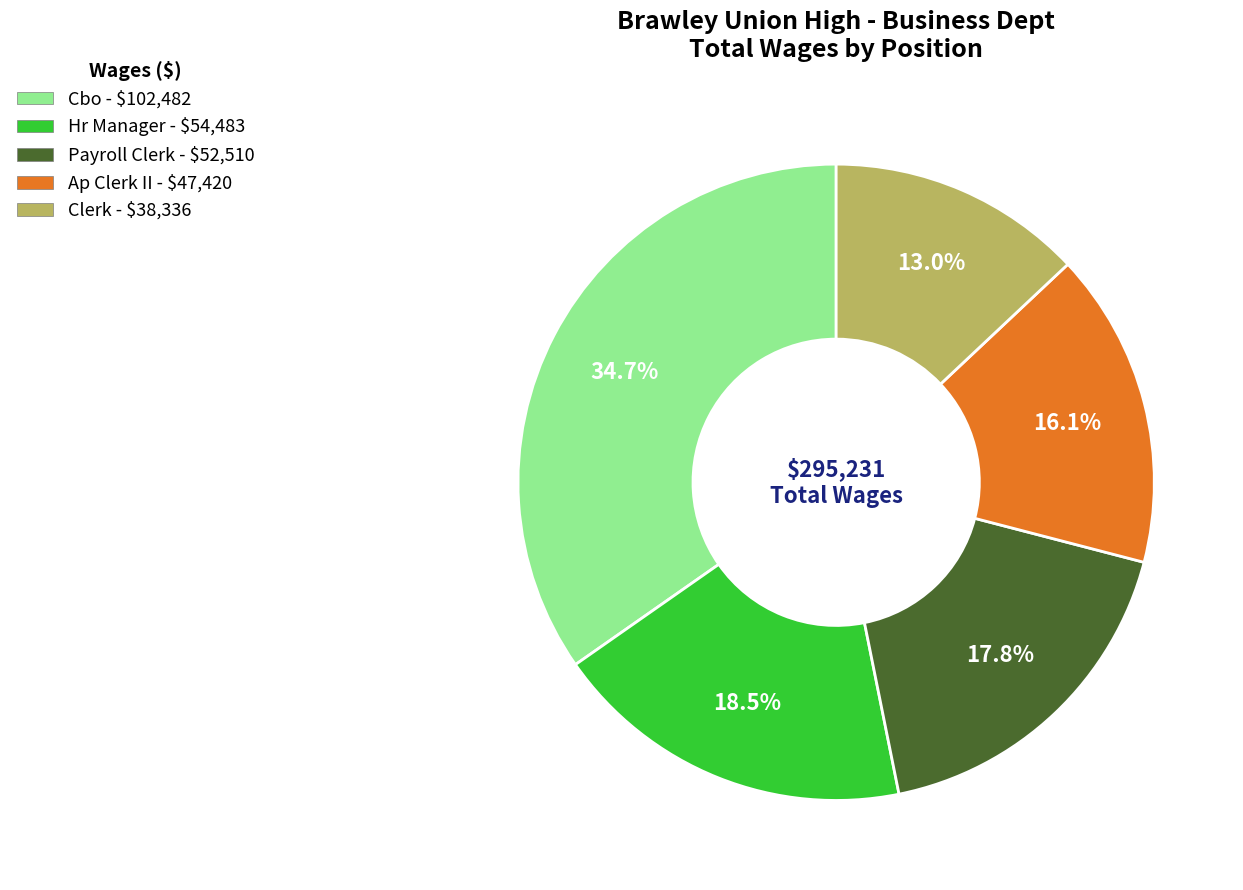

What is the largest slice in the pie chart?

Cbo